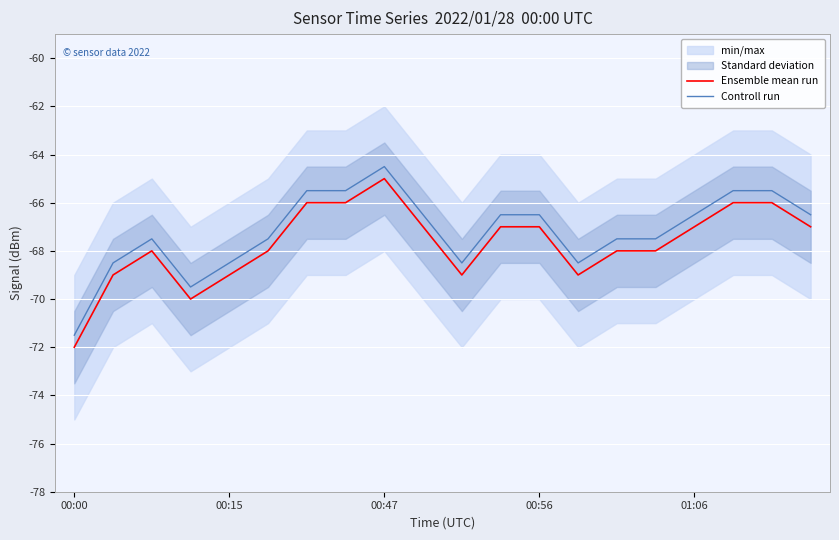

True or false: Ensemble mean run and Controll run cross at least once.

False